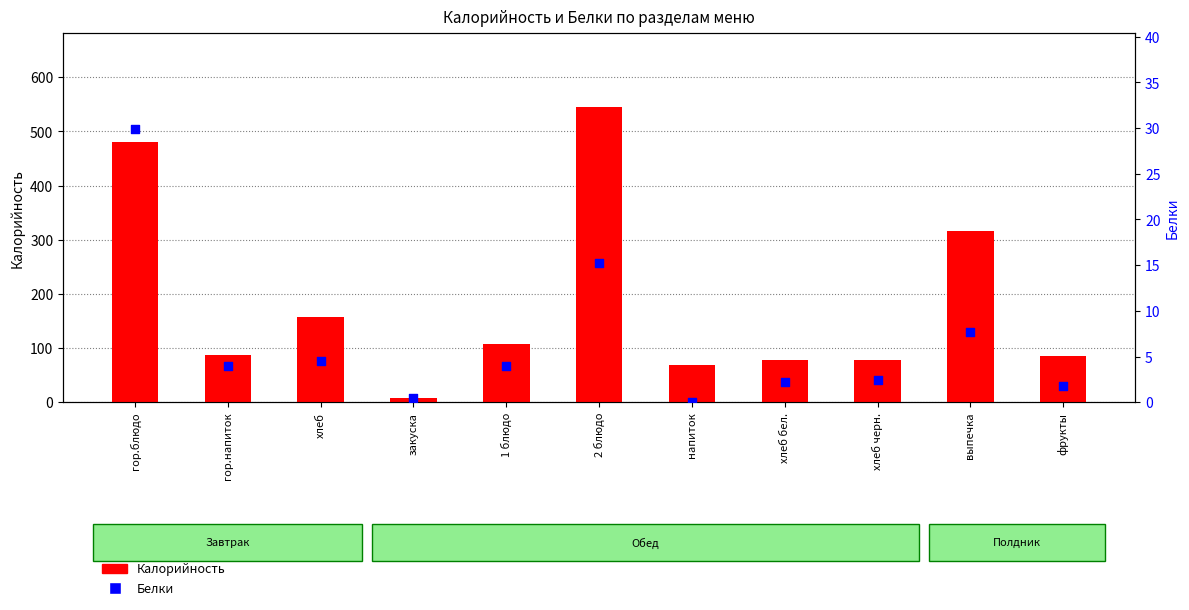

At how many categories does at least one series exceed 484?

1